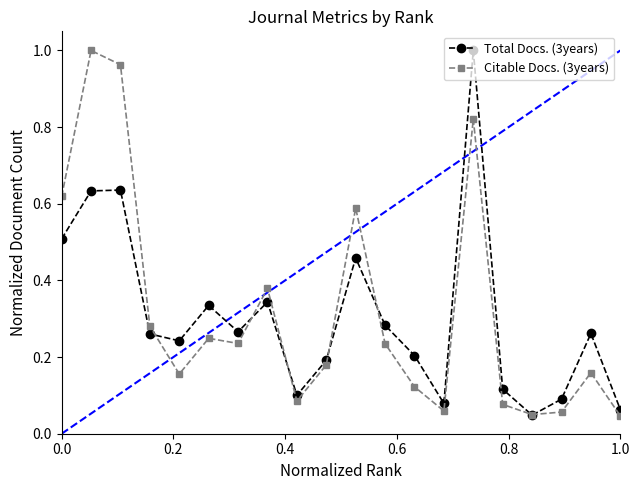

How many interior local valleys does the Total Docs. (3years) series have?

5